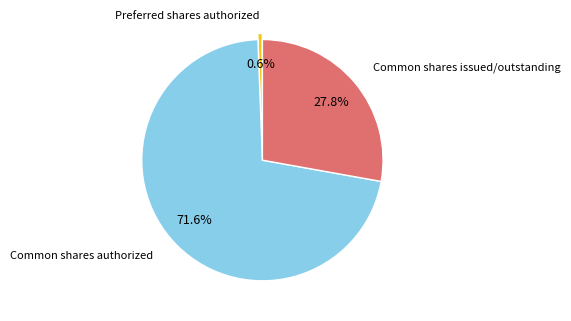

Is there any slice that represents more than half of the pie?

Yes